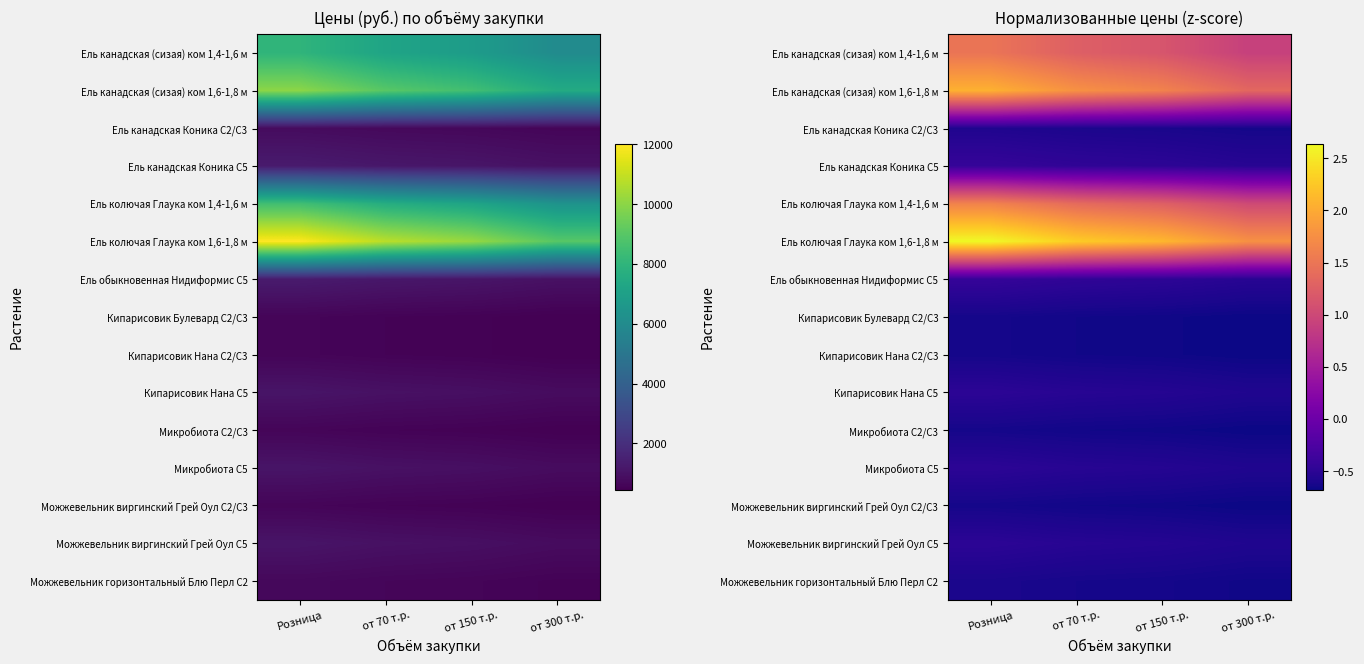

At which category does the chart reach its peak across all series?

Розница